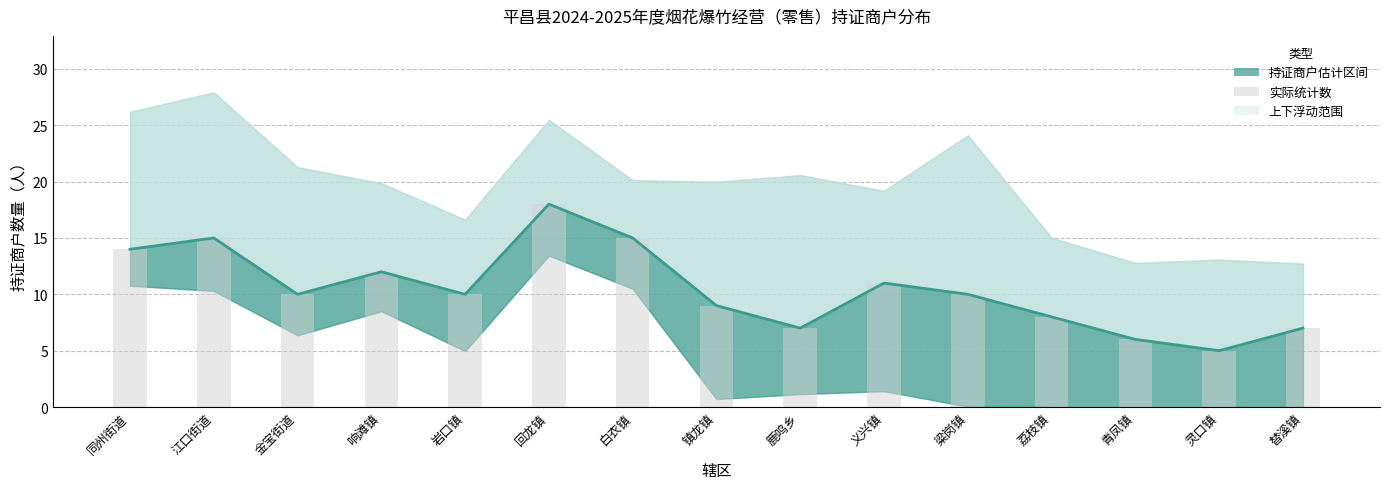

What is the difference between the maximum and minimum values in the 持证商户数量（中值） series?

13